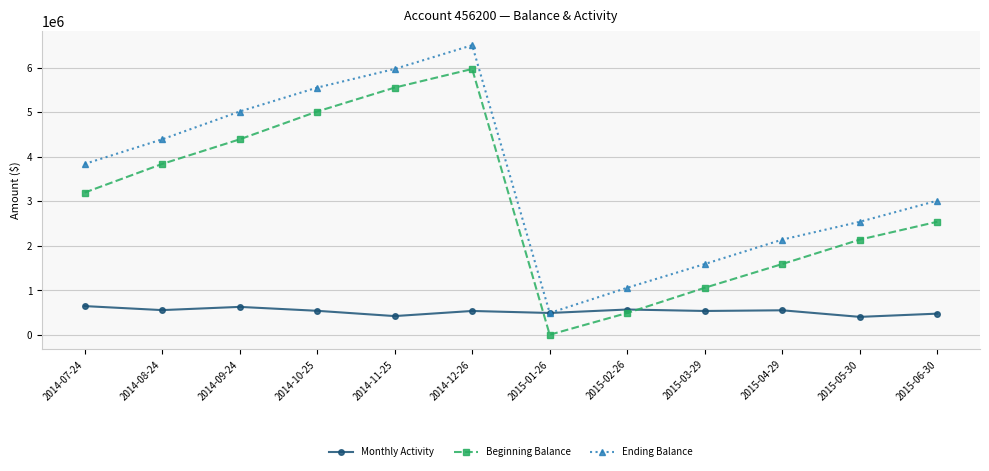

At which category is the sum across all series the highest?

2014-12-26